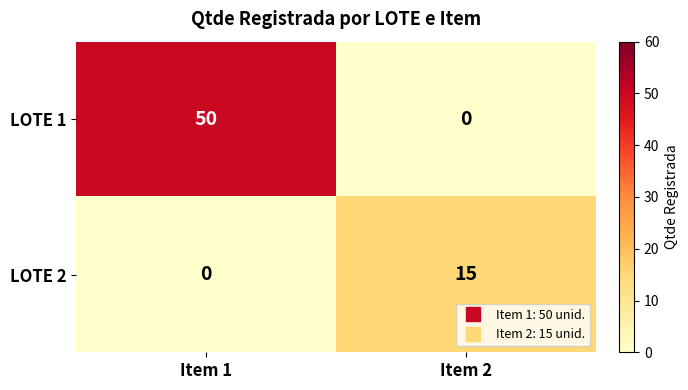

What is the sum of all LOTE 2 values?

15